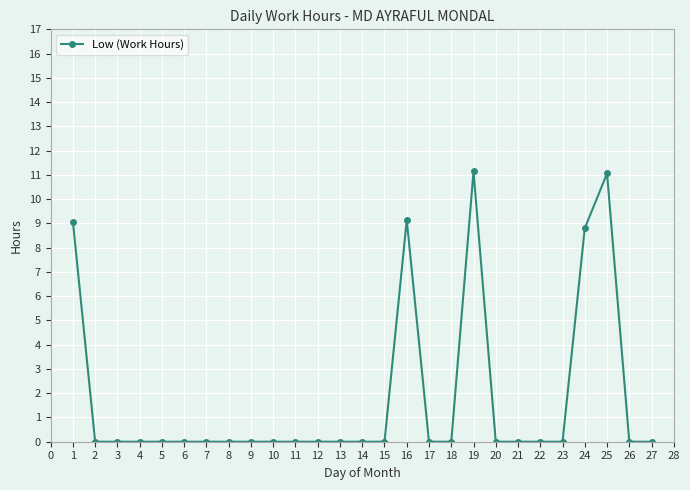

Is this an area chart (filled region under the line)?

No